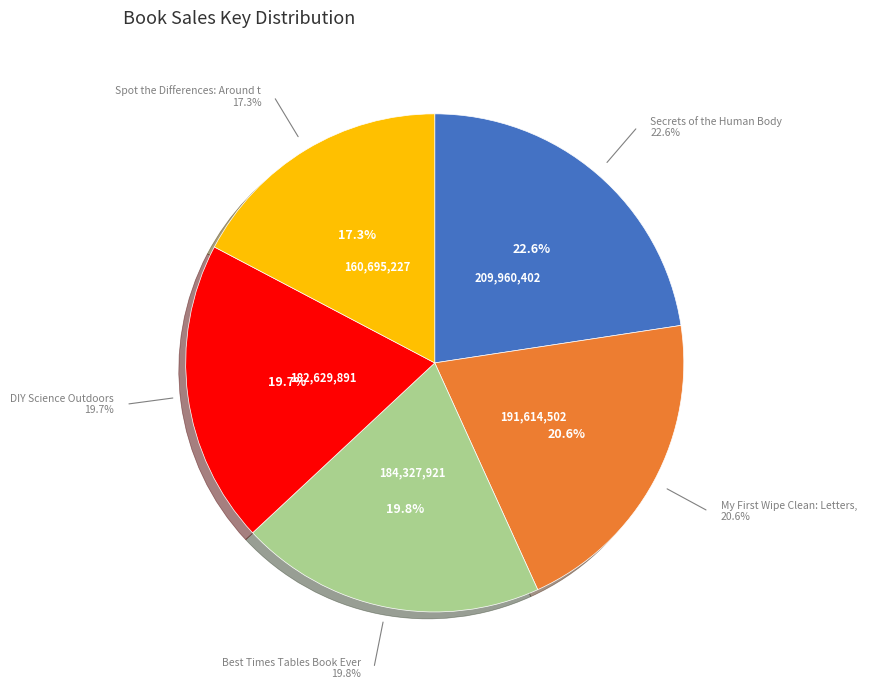

Which slice is the smallest?

Spot the Differences: Around the World